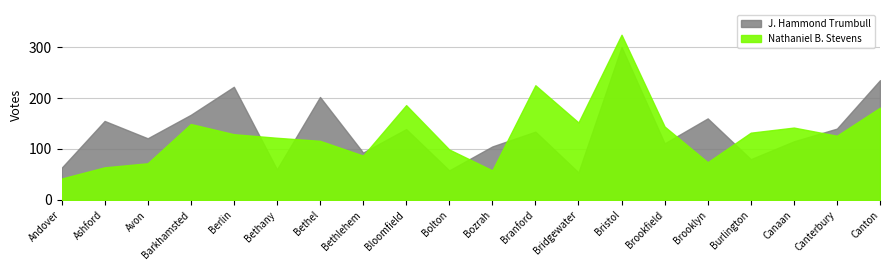

In J. Hammond Trumbull, how many points are lower than both neighbors (excluding endpoints)?

7